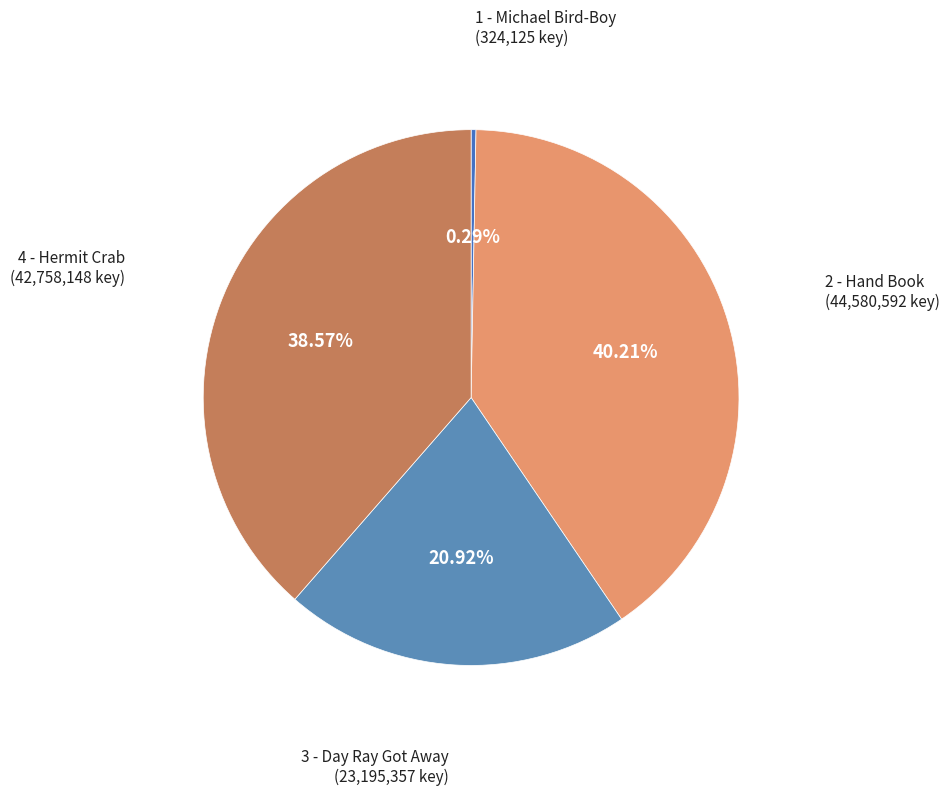

Between 1 - Michael Bird-Boy and 2 - Hand Book, which is larger?

2 - Hand Book